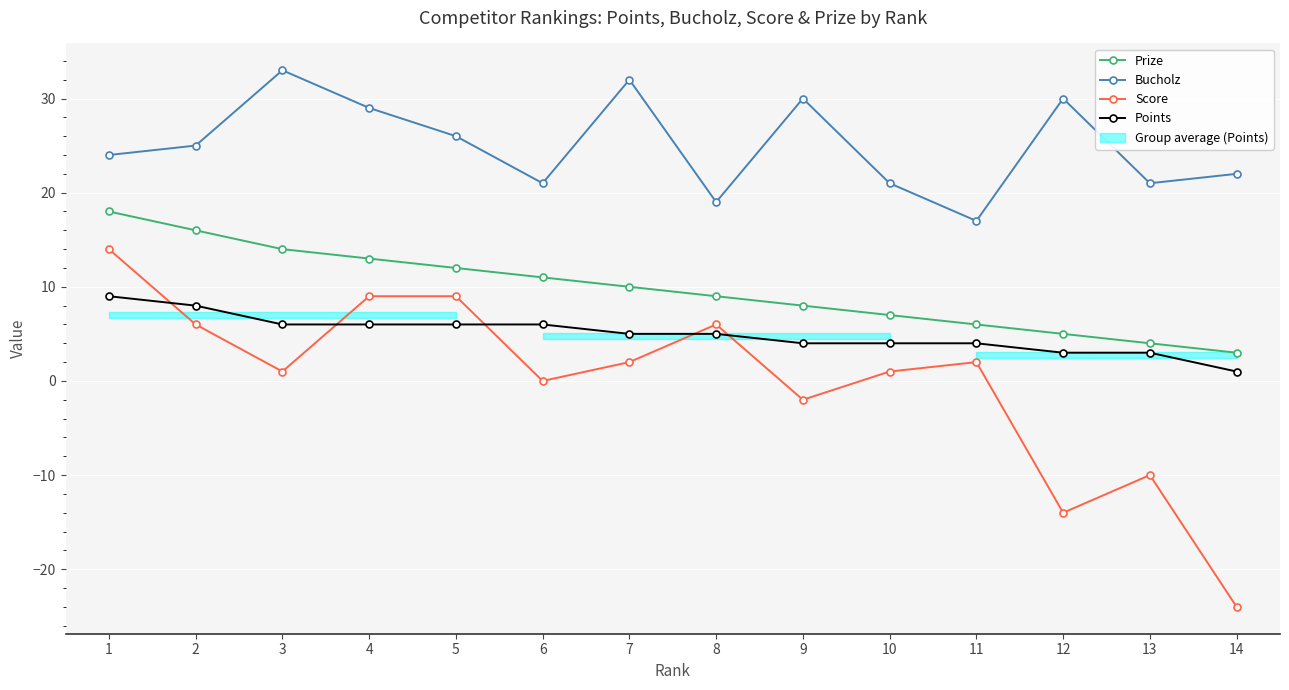

Is the value of Bucholz at 10 greater than the value of Score at 4?

Yes